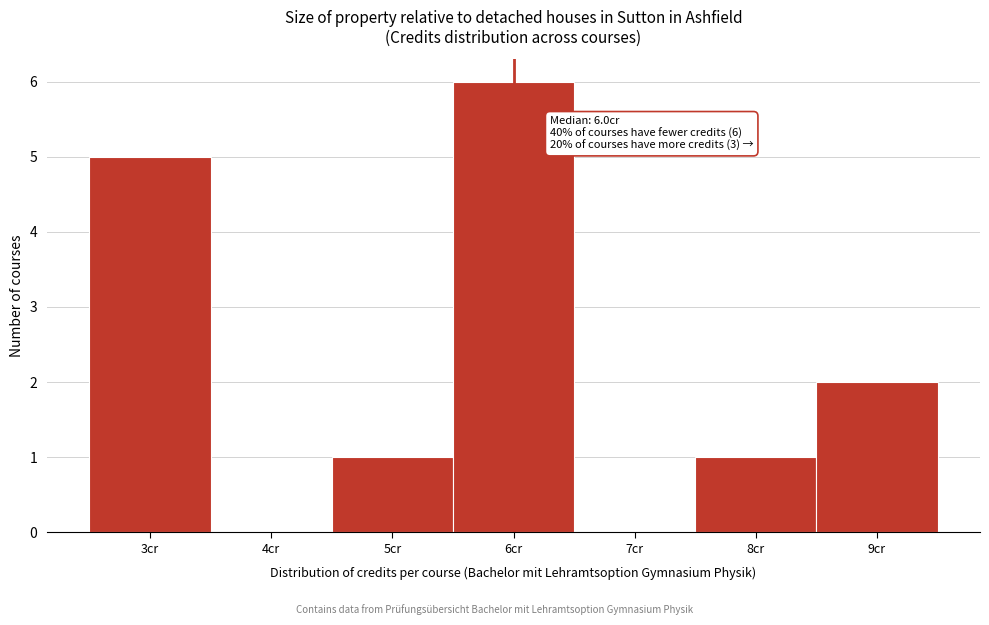

Which range on the x-axis has the tallest bar?

5.5 to 6.5